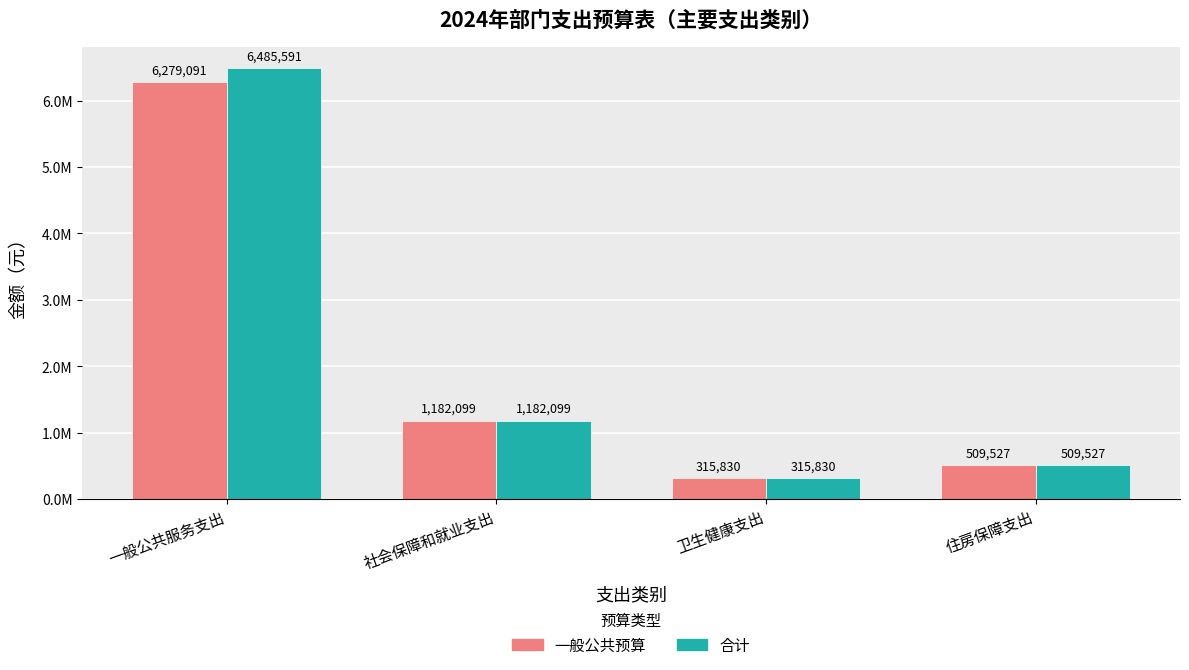

True or false: 一般公共预算 has a value of 6279091.3 at 一般公共服务支出.

True